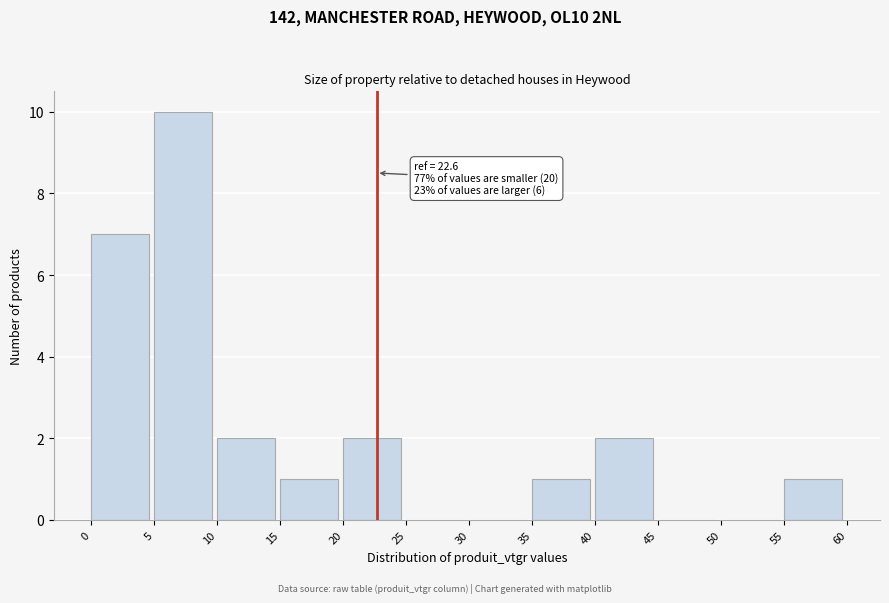

Which range on the x-axis has the tallest bar?

5 to 10